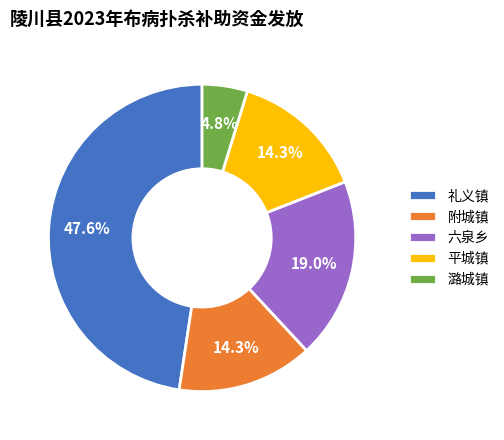

Which has a higher value, 平城镇 or 礼义镇?

礼义镇